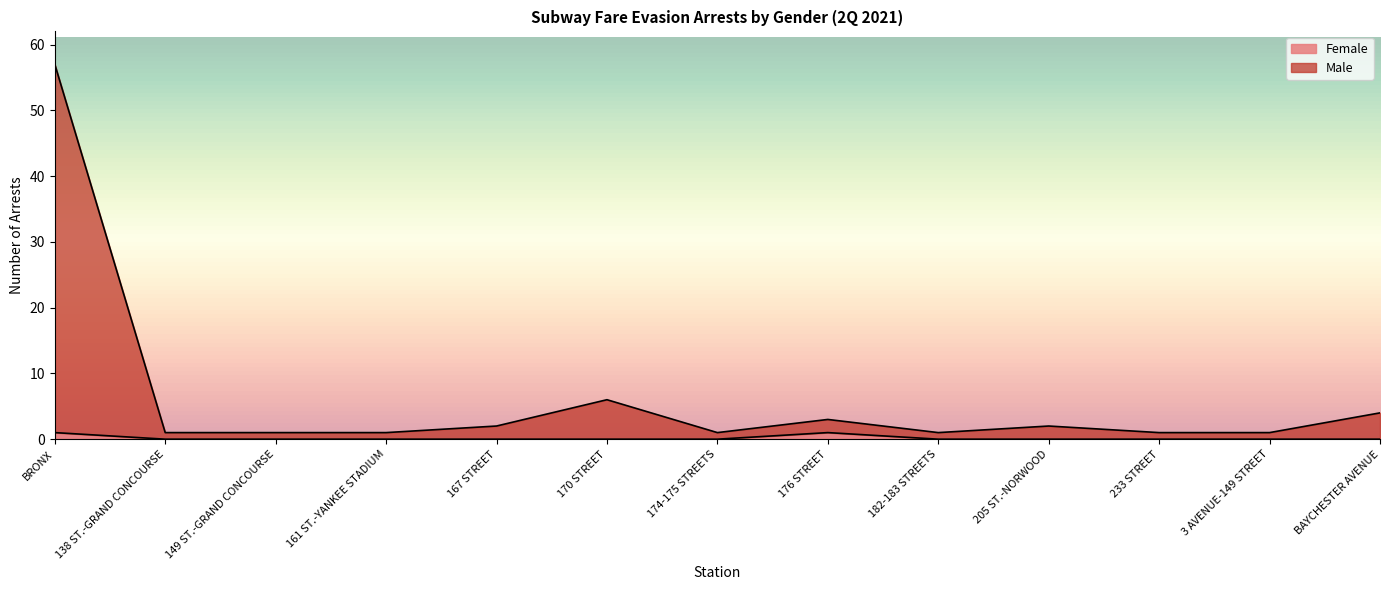

Reading left to right, list all the values displayed in this chart.

Female: 1	0	0	0	0	0	0	1	0	0	0	0	0
Male: 57	1	1	1	2	6	1	3	1	2	1	1	4